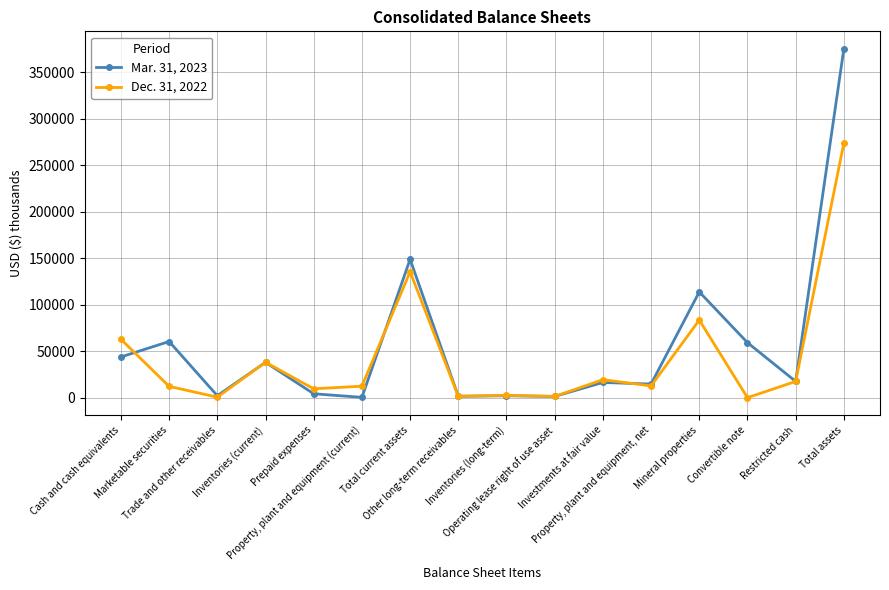

Which label corresponds to the largest value in the chart?

Total assets